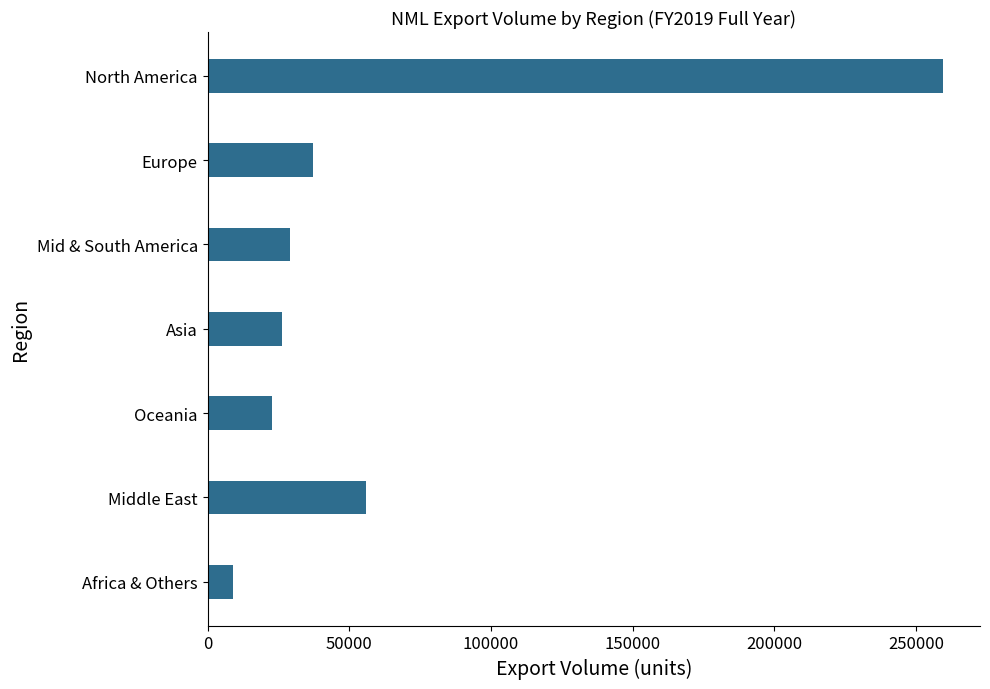

Which has a higher value, Europe or Mid & South America?

Europe